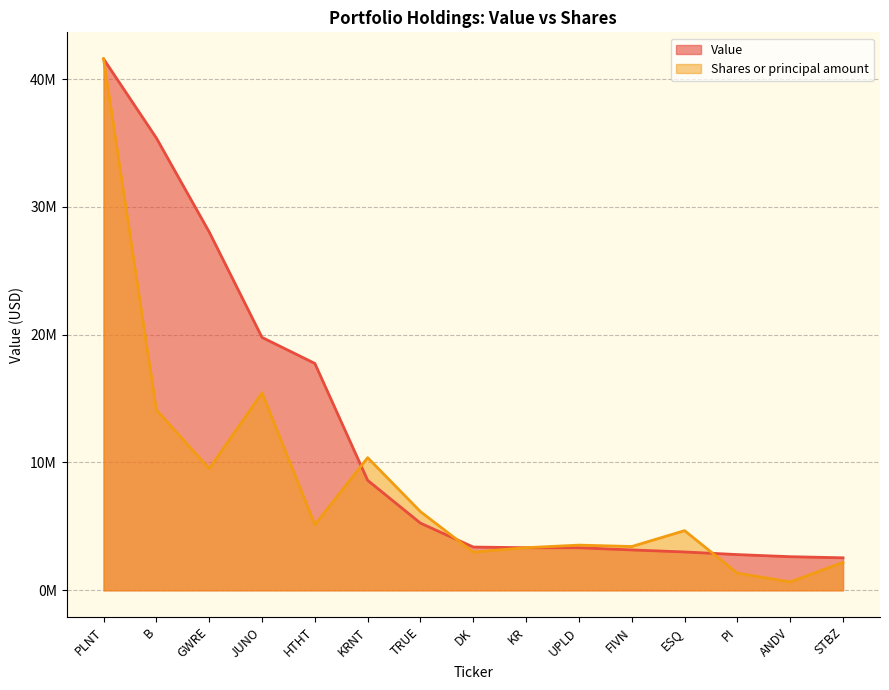

What is the difference between the highest and lowest values at KR?

2584.9